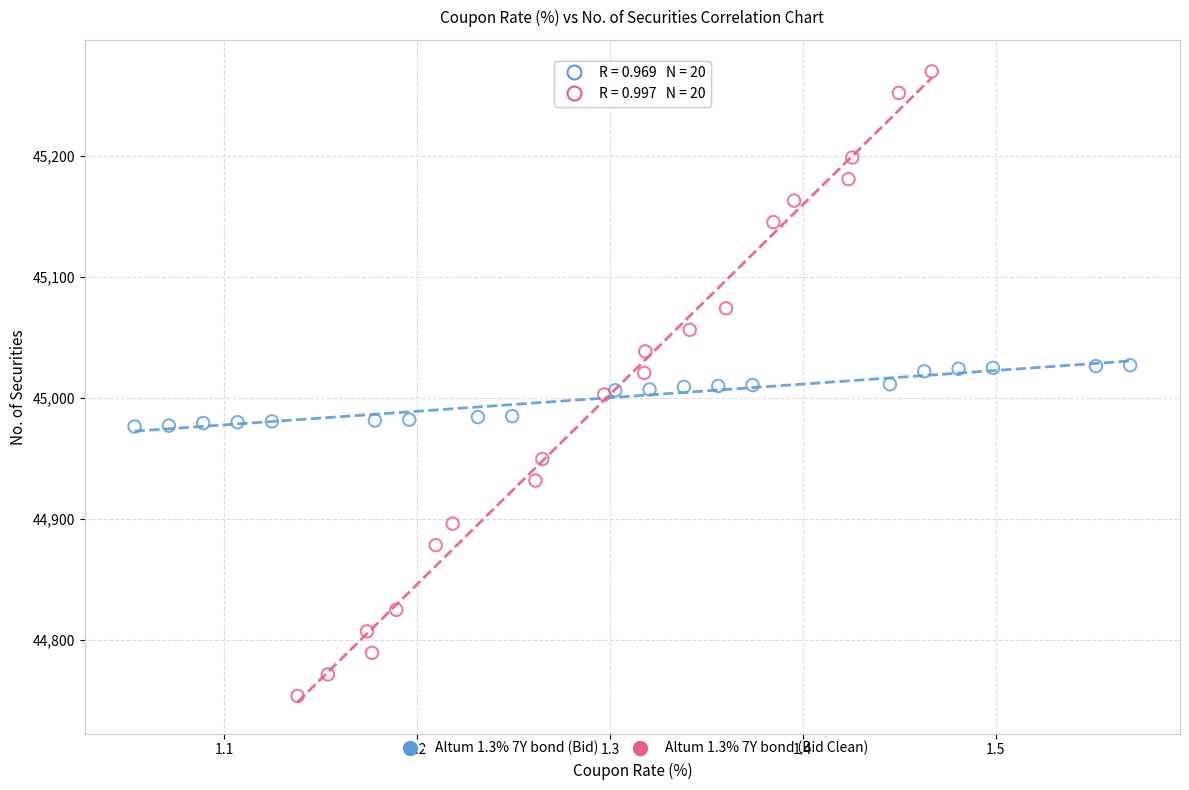

Which series reaches the minimum Y coordinate?

Altum 1.3% 7Y bond (Bid Clean)